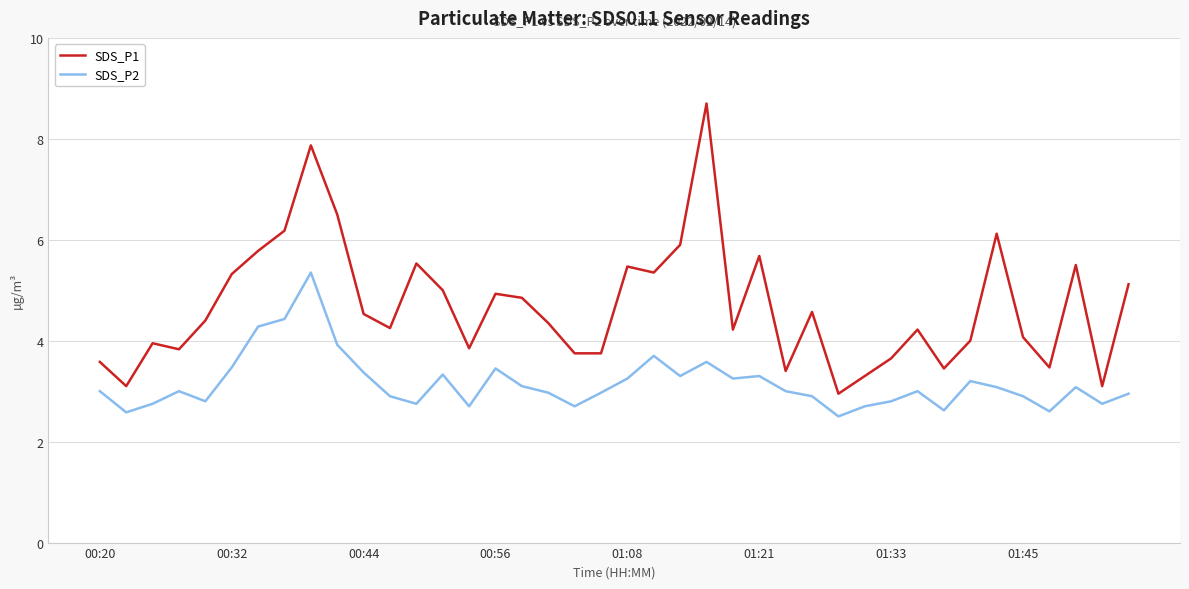

Which series has the largest range (max minus min)?

SDS_P1